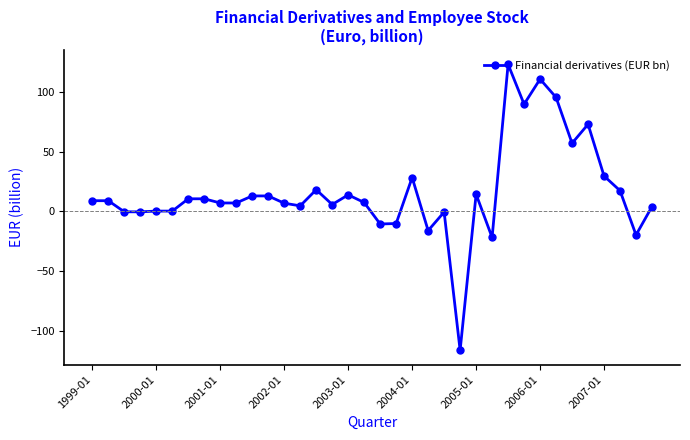

What is the value of the 29th point from the left?

110.8